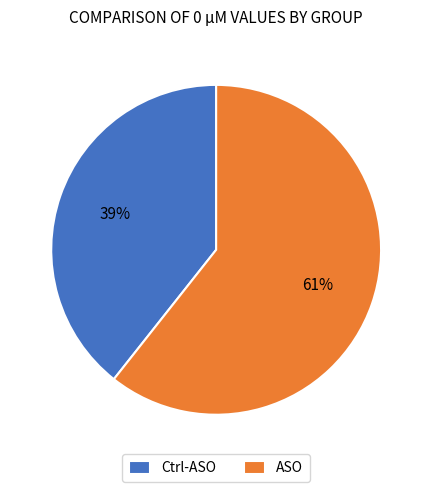

Is Ctrl-ASO the majority of the pie?

No